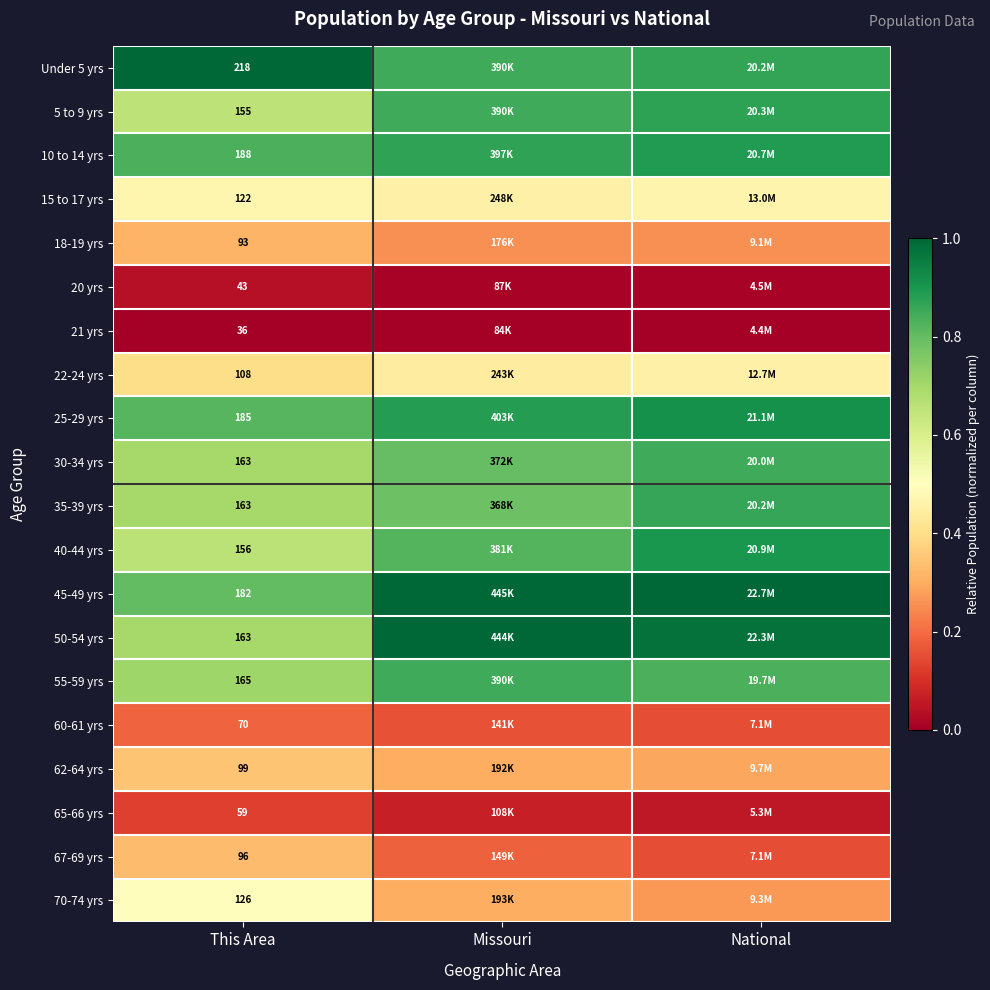

Which category has the highest value in the 67-69 yrs series?

This Area